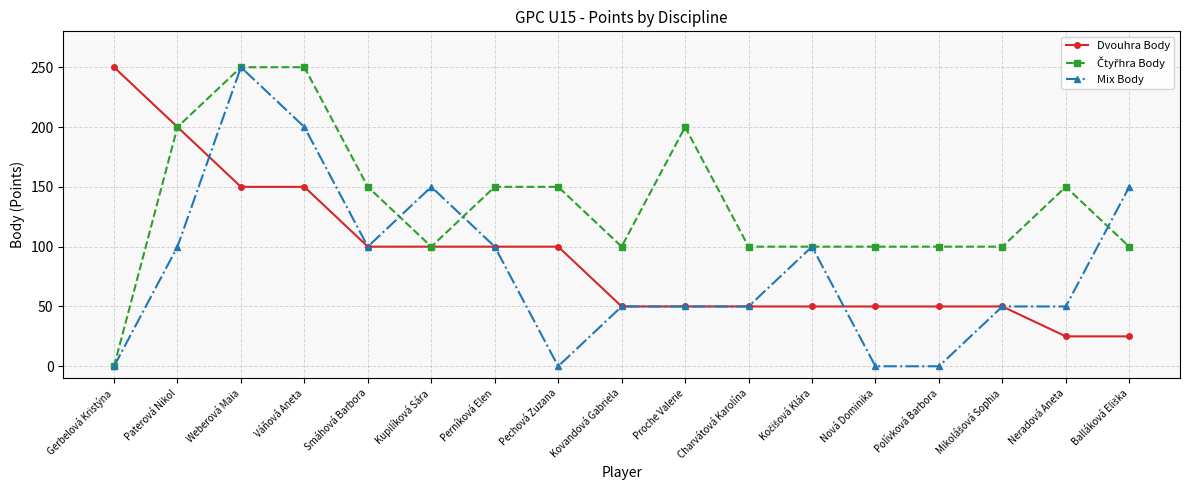

What position from the left is Nová Dominika?

13